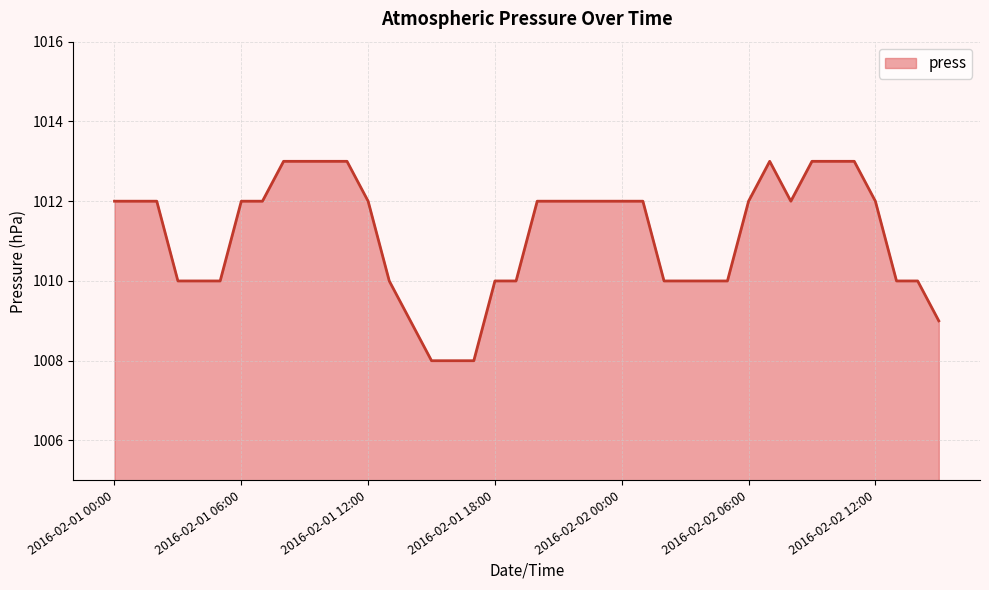

What is the maximum value shown in the chart?

1013